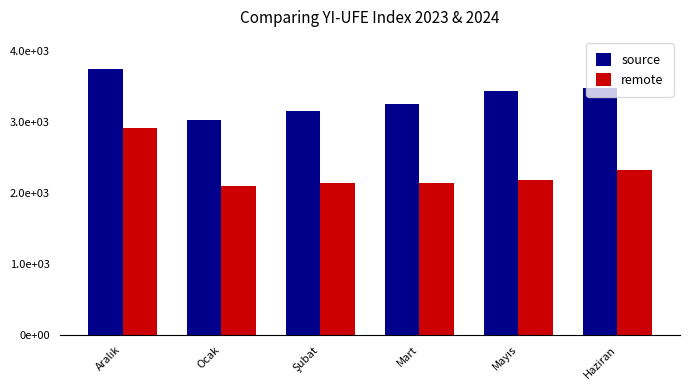

What are all the series names shown in the legend?

source, remote